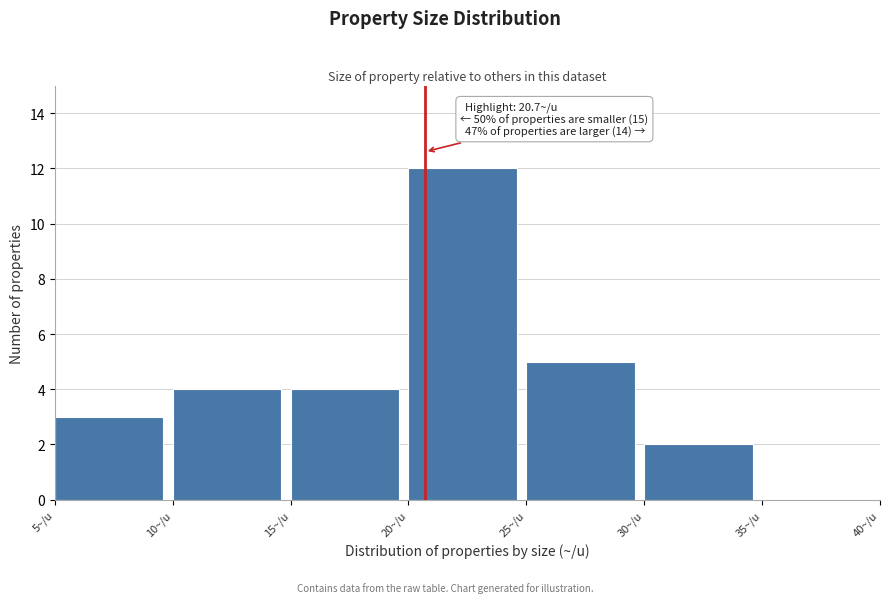

Which range on the x-axis has the tallest bar?

20 to 25